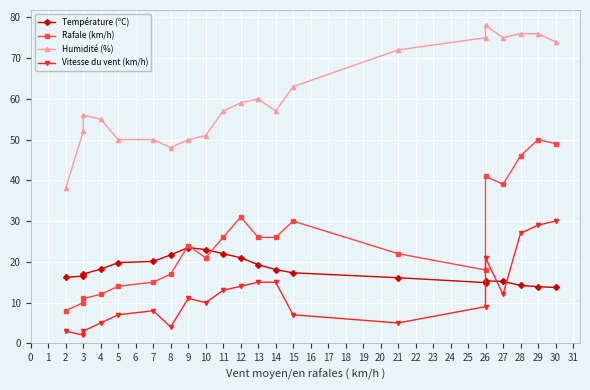

In Humidité (%), how many points are higher than both neighbors (excluding endpoints)?

3